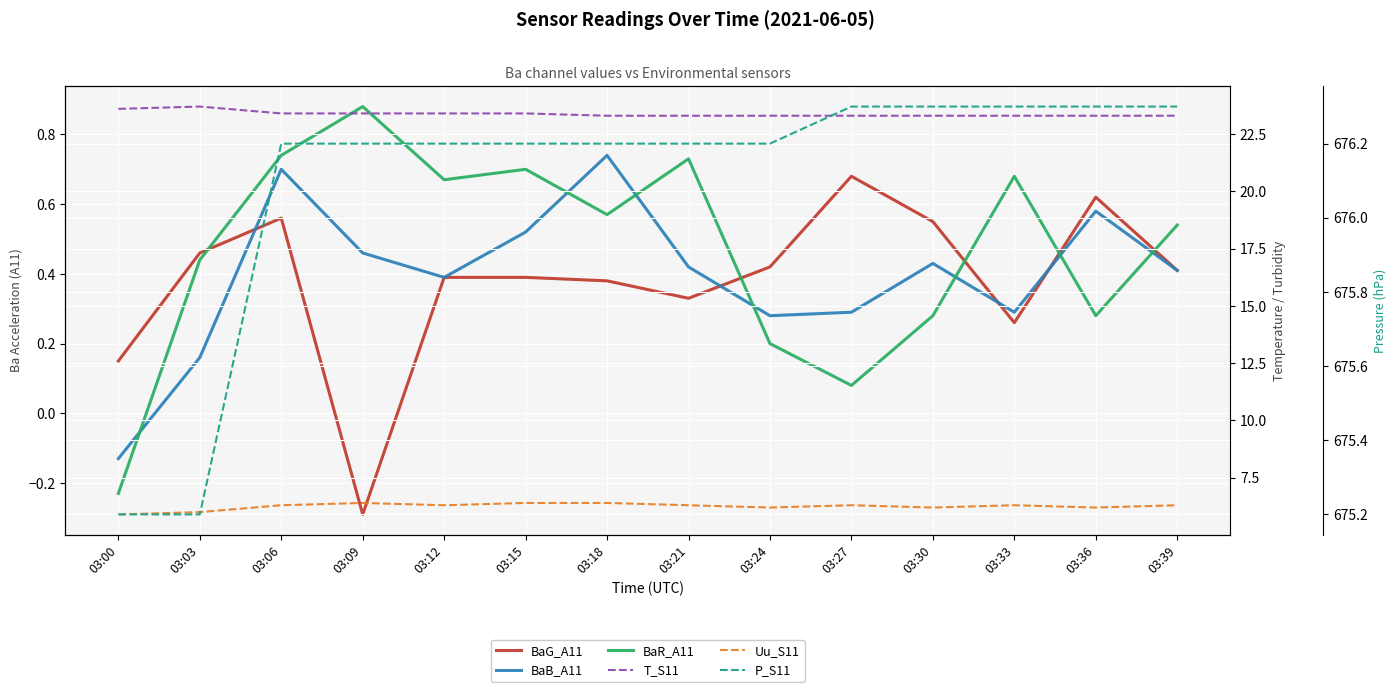

What is the greatest value displayed?

676.3